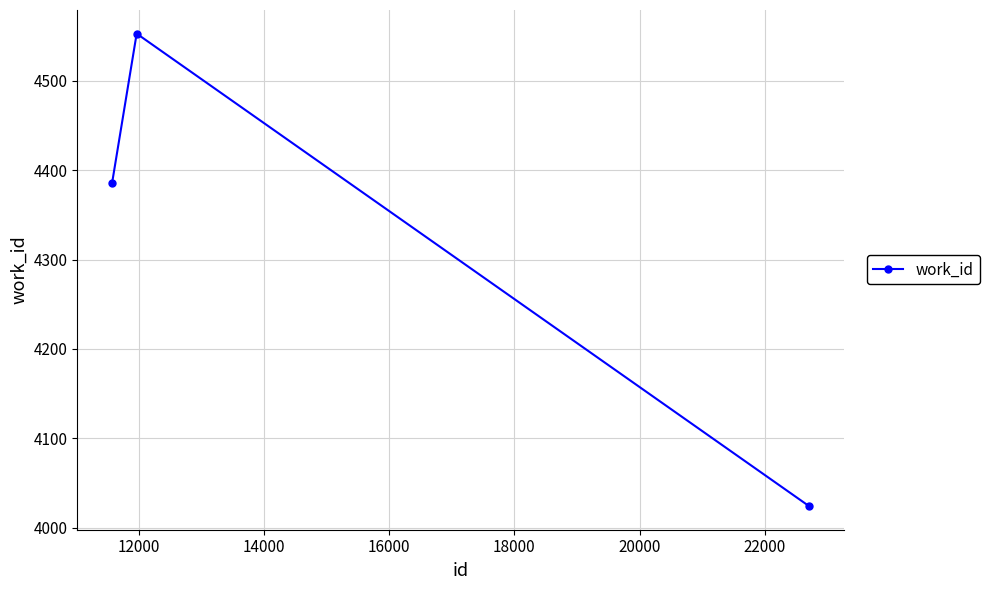

What is the sum of all values?

12963